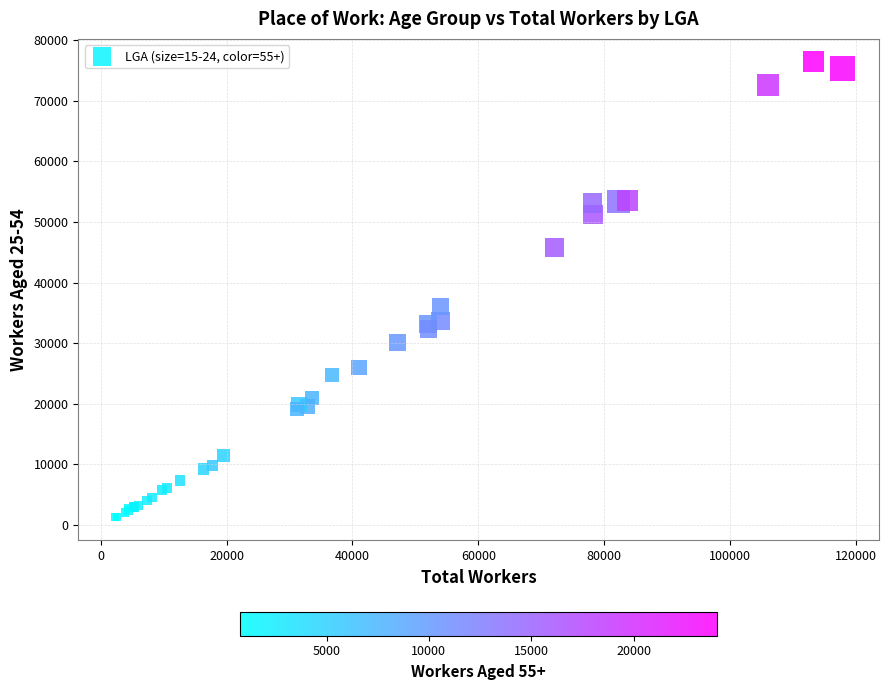

What Y value in the scatter plot is closest to 38854?

36060